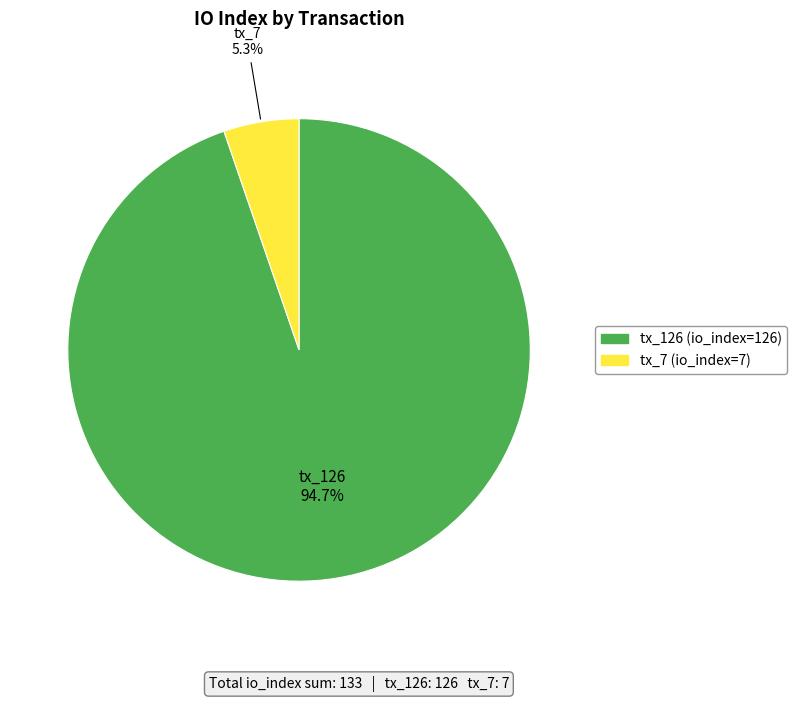

Is there a majority slice in this chart?

Yes